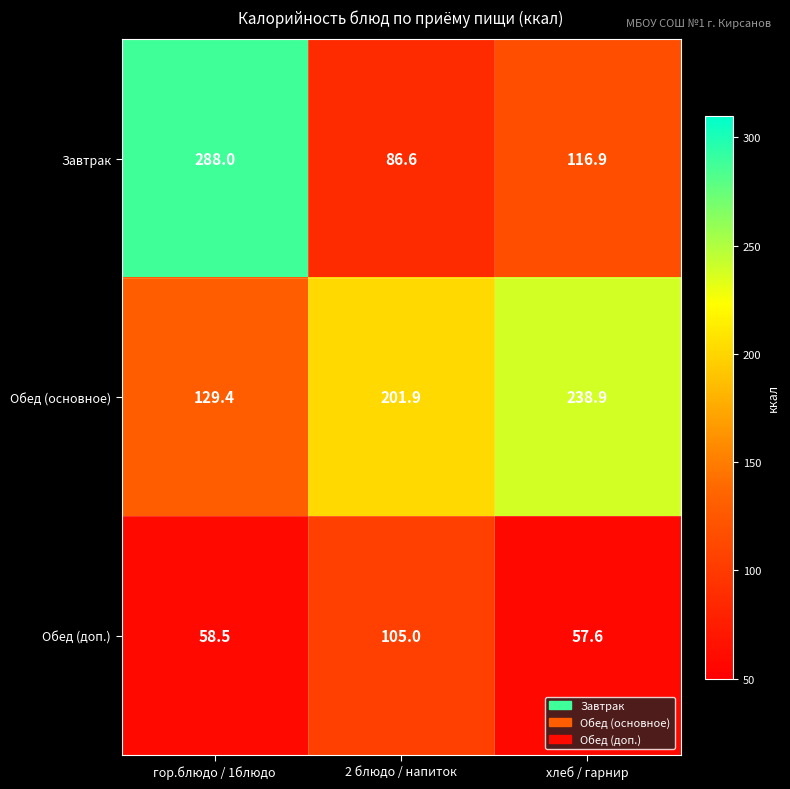

What is the greatest value displayed?

288.0